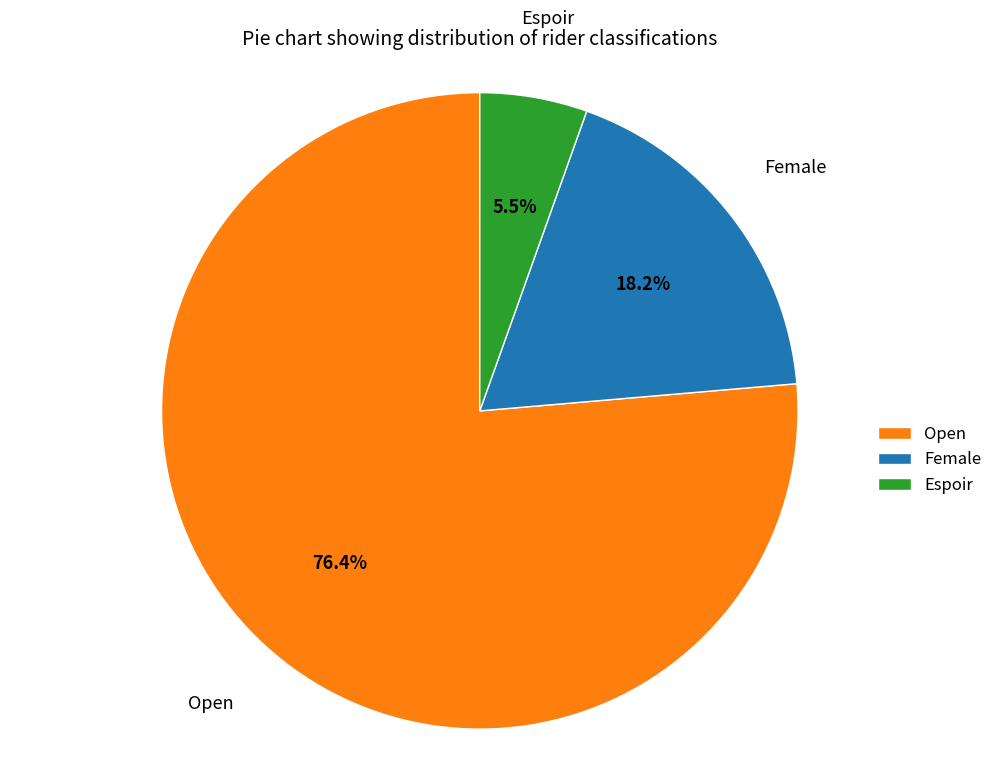

What is the ratio of the value at Espoir to the value at Open?

0.1